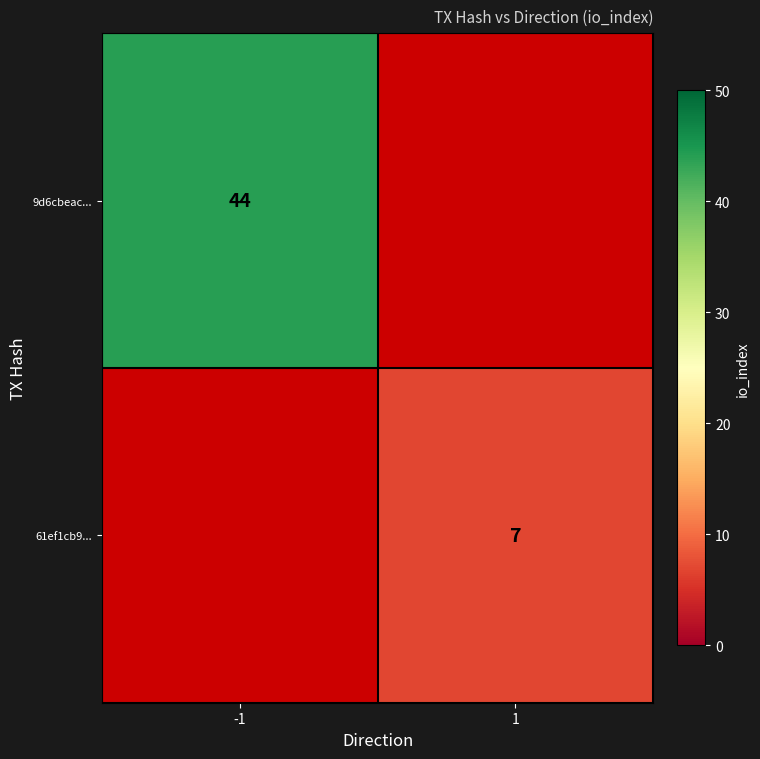

The value of 61ef1cb9... at 1 is 12. True or false?

False